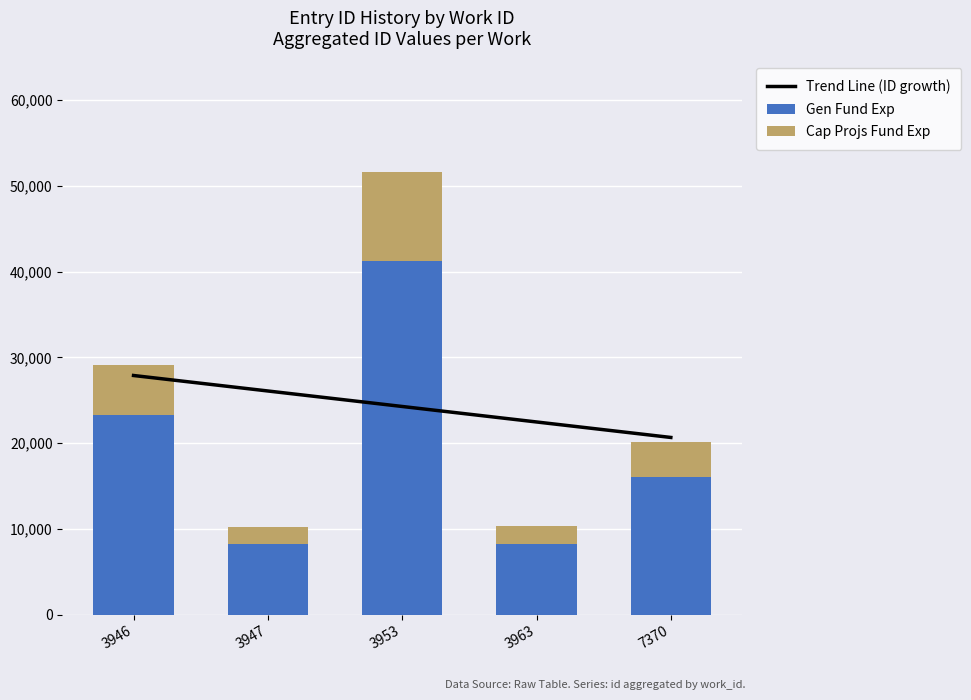

List the series in order of their peak value, highest first.

Gen Fund Exp, Trend Line (ID growth), Cap Projs Fund Exp